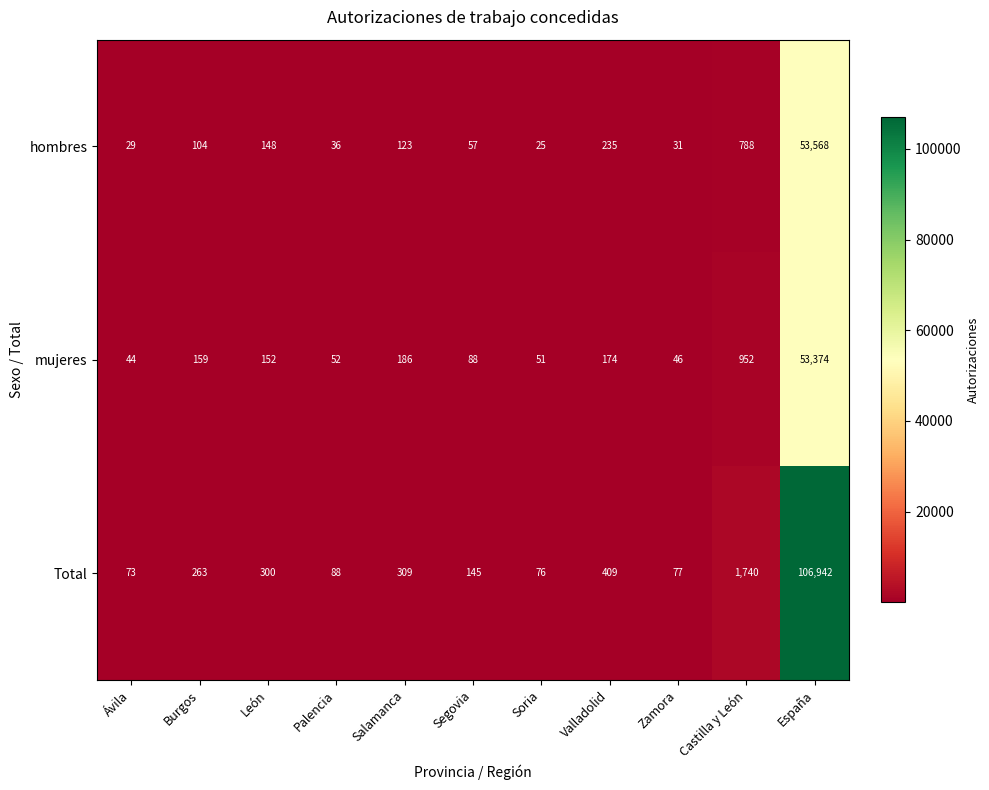

How many distinct data groups are displayed?

3